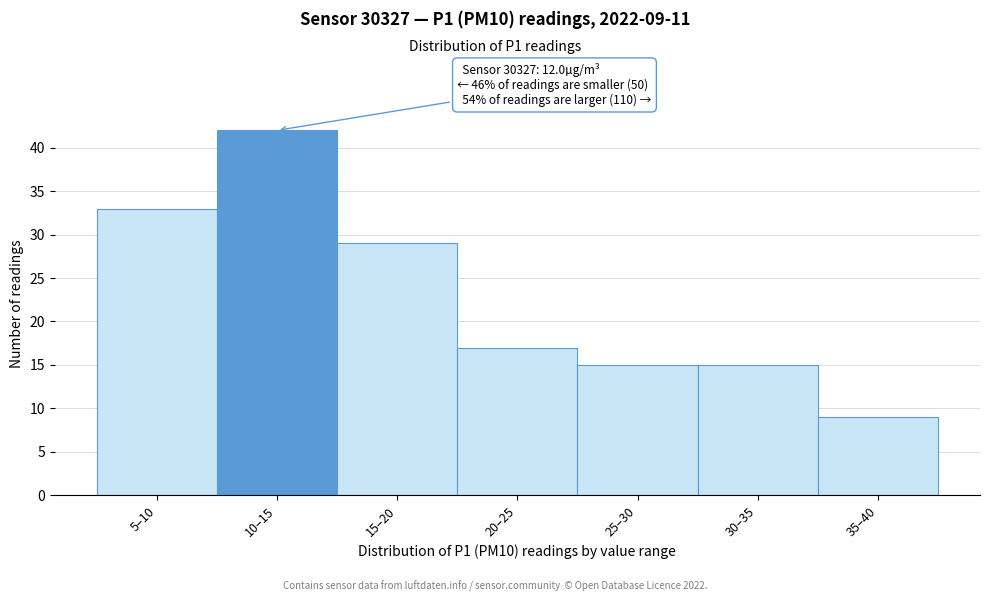

Reading right to left, extract all data points from this chart.

35–40=9	30–35=15	25–30=15	20–25=17	15–20=29	10–15=42	5–10=33